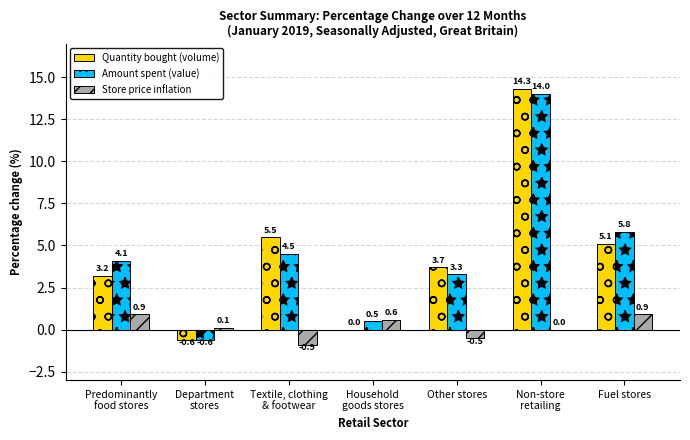

Is the value of Store price inflation at Other stores greater than the value of Quantity bought (volume) at Non-store
retailing?

No